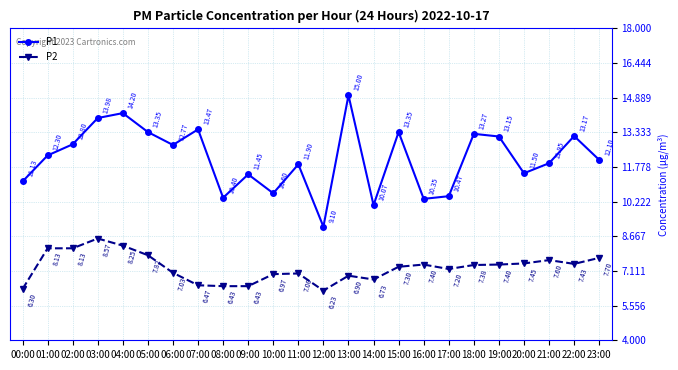

Does the chart display data point markers on the line(s)?

Yes